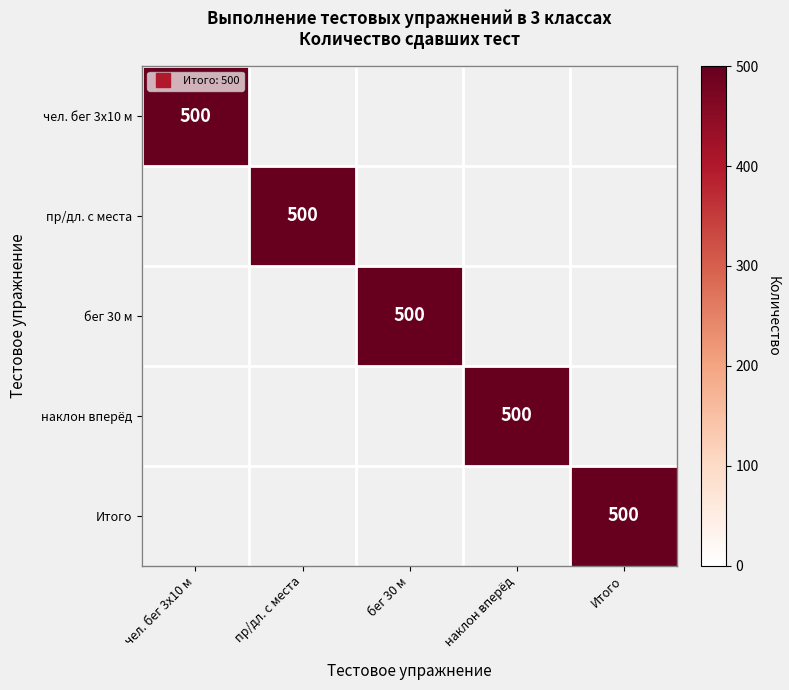

Is it true that наклон вперёд equals 0 at пр/дл. с места?

True